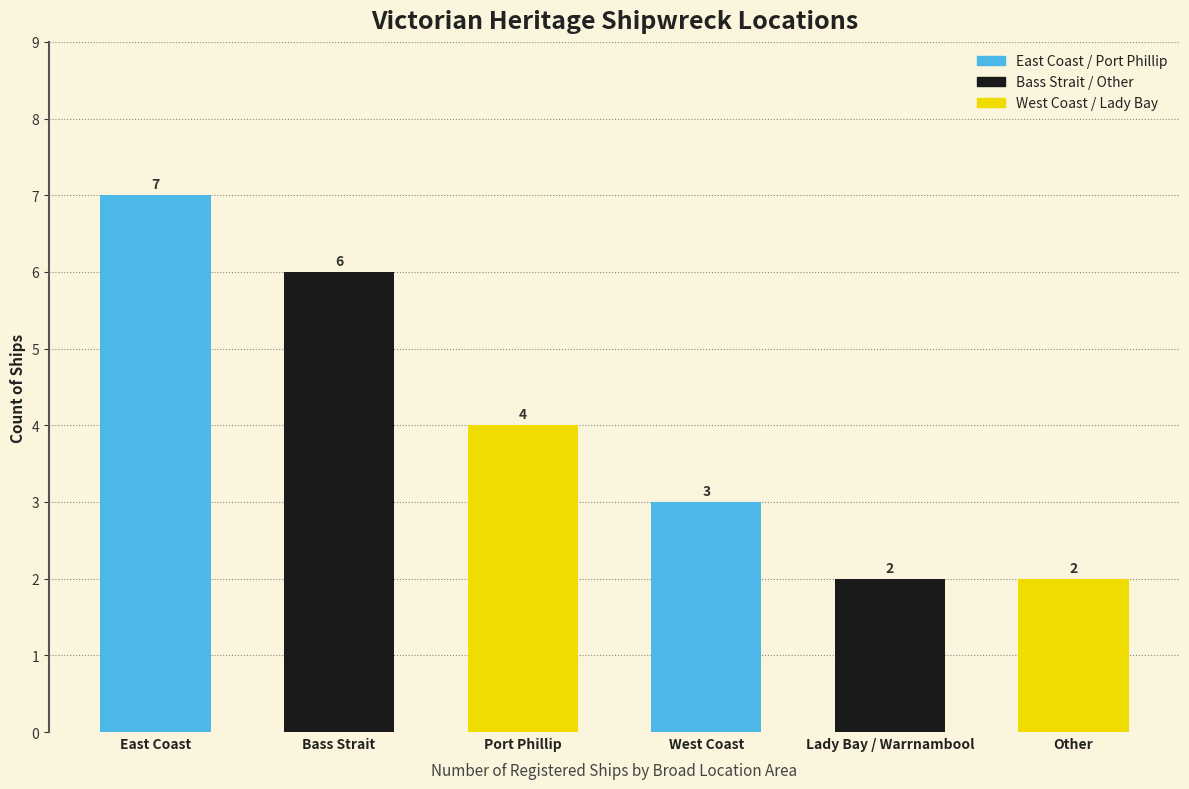

At which label does the data first exceed 4?

East Coast